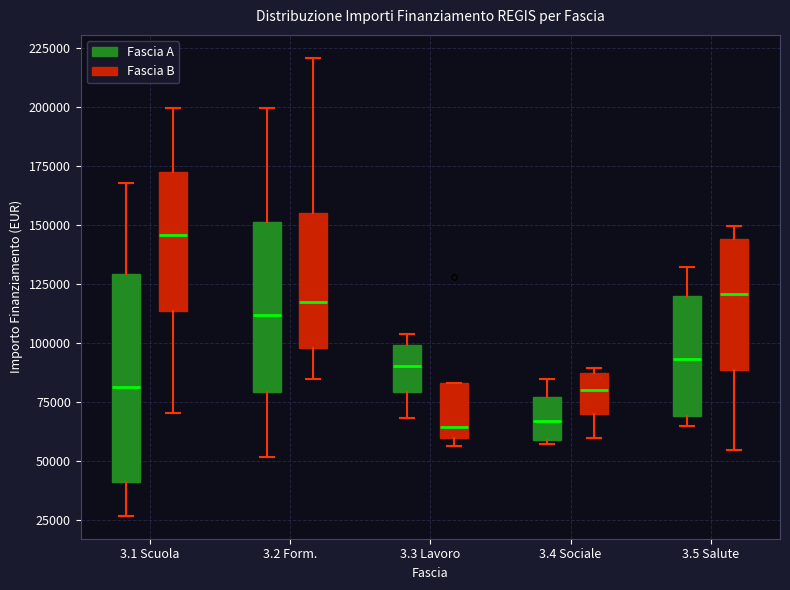

Where is the lower edge of the box for 3.5 Salute (Fascia A) on the y-axis? The values are not printed on the chart, so give them approximately, as read against the axis.

70000